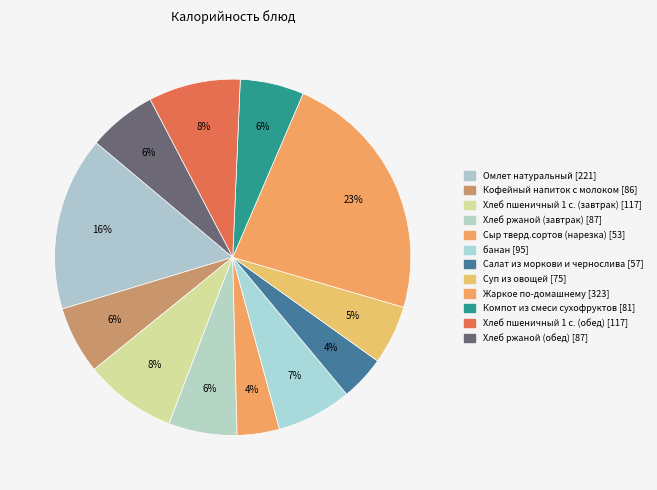

Do Сыр тверд.сортов (нарезка) and Хлеб ржаной (обед) together represent more than half of the pie?

No